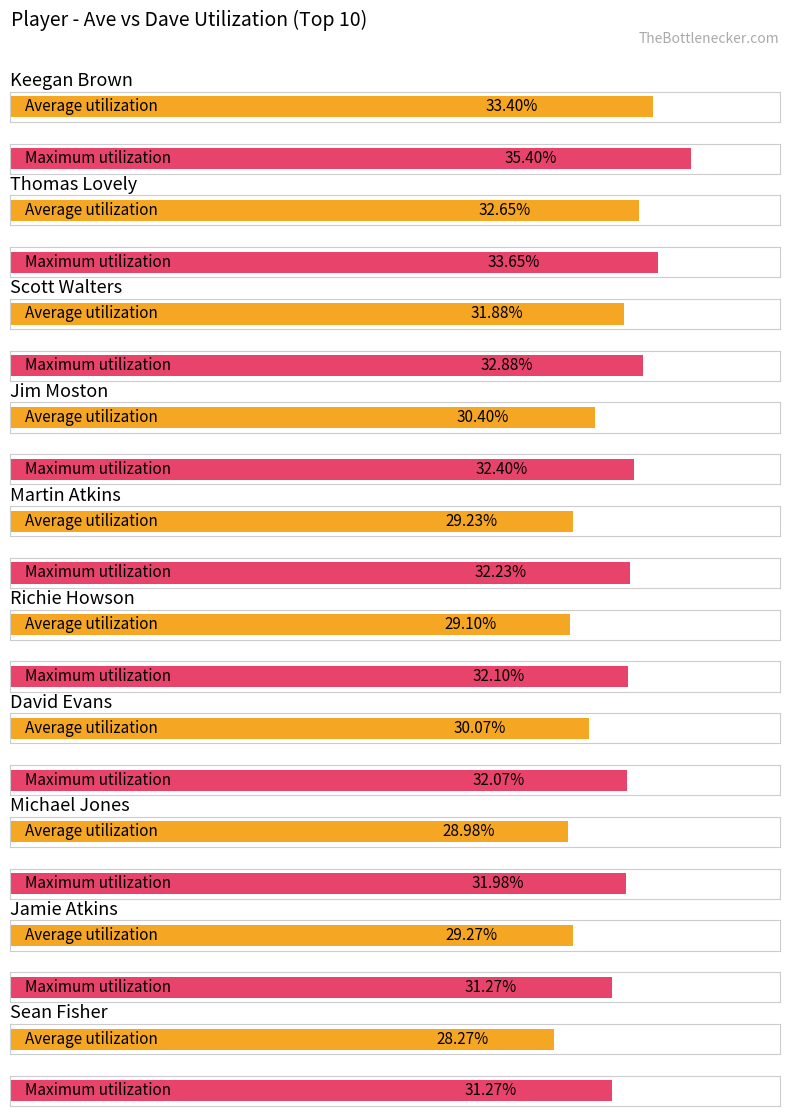

At which label does Ave first exceed 30?

Keegan Brown